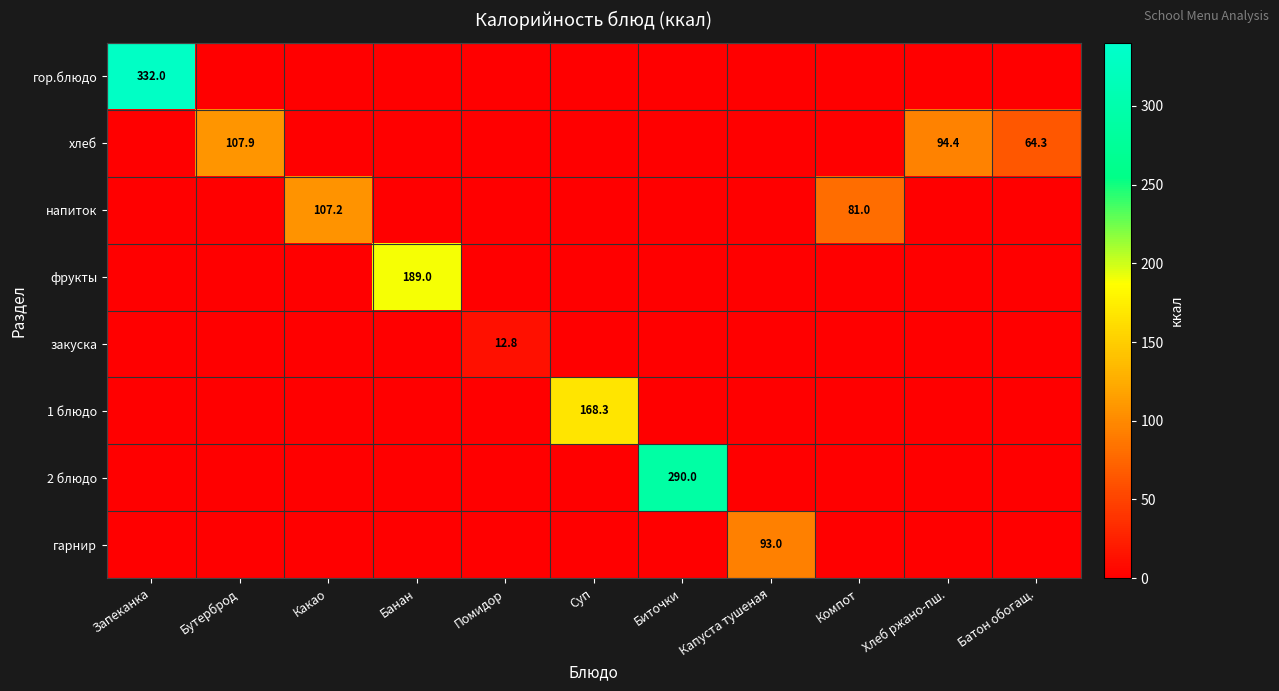

At which category does the chart reach its peak across all series?

Запеканка